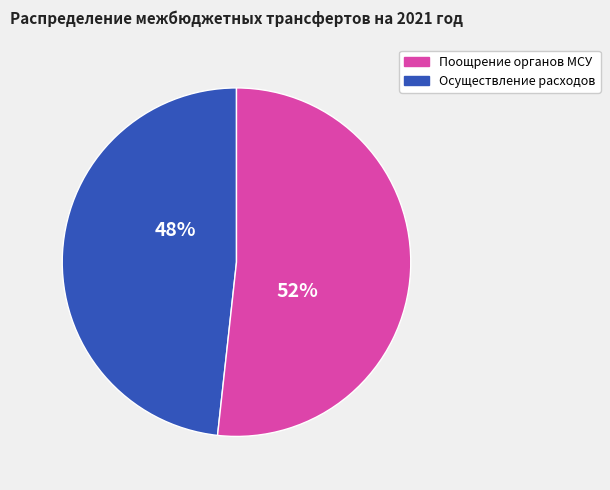

Is there a majority slice in this chart?

Yes